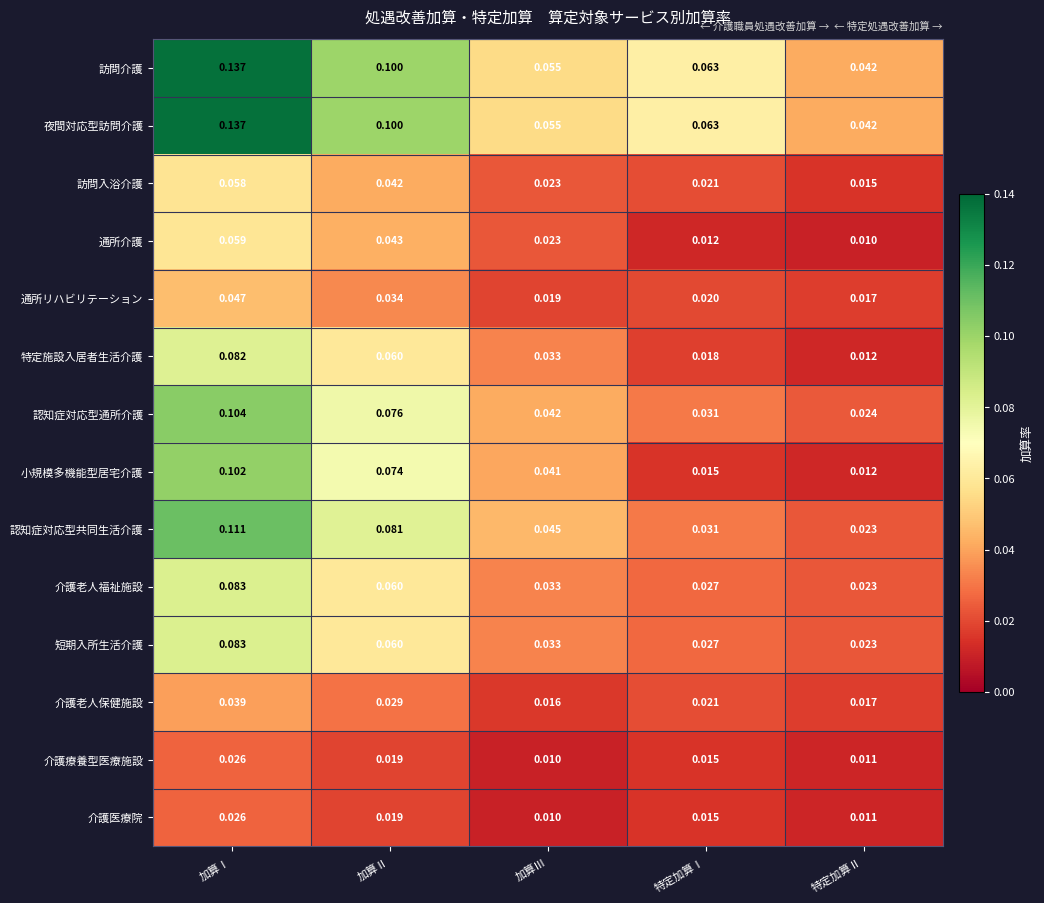

Is the value of 訪問介護 at 特定加算Ⅰ greater than the value of 認知症対応型通所介護 at 加算Ⅰ?

No